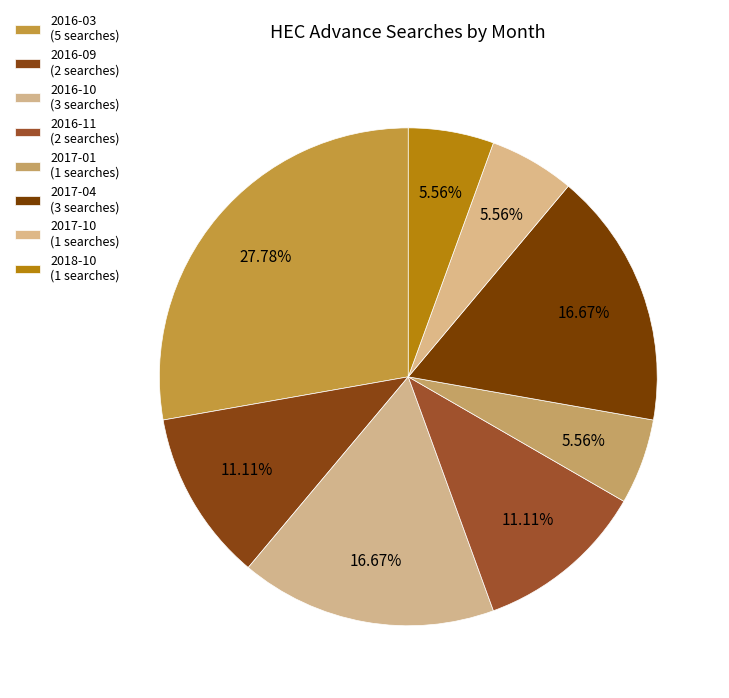

What portion of the pie excludes 2018-10?

94.4%